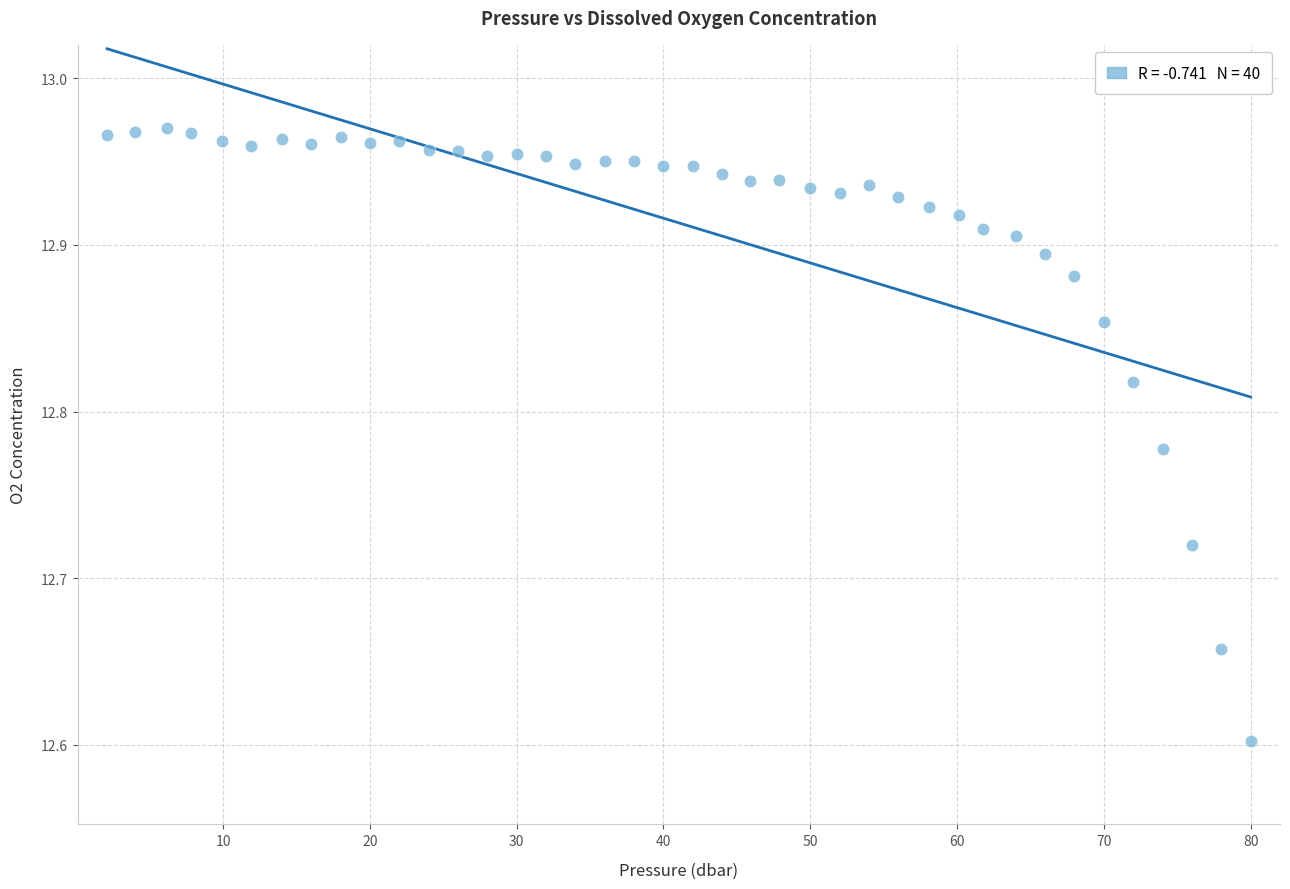

What is the range of Y values (max minus min)?

0.4